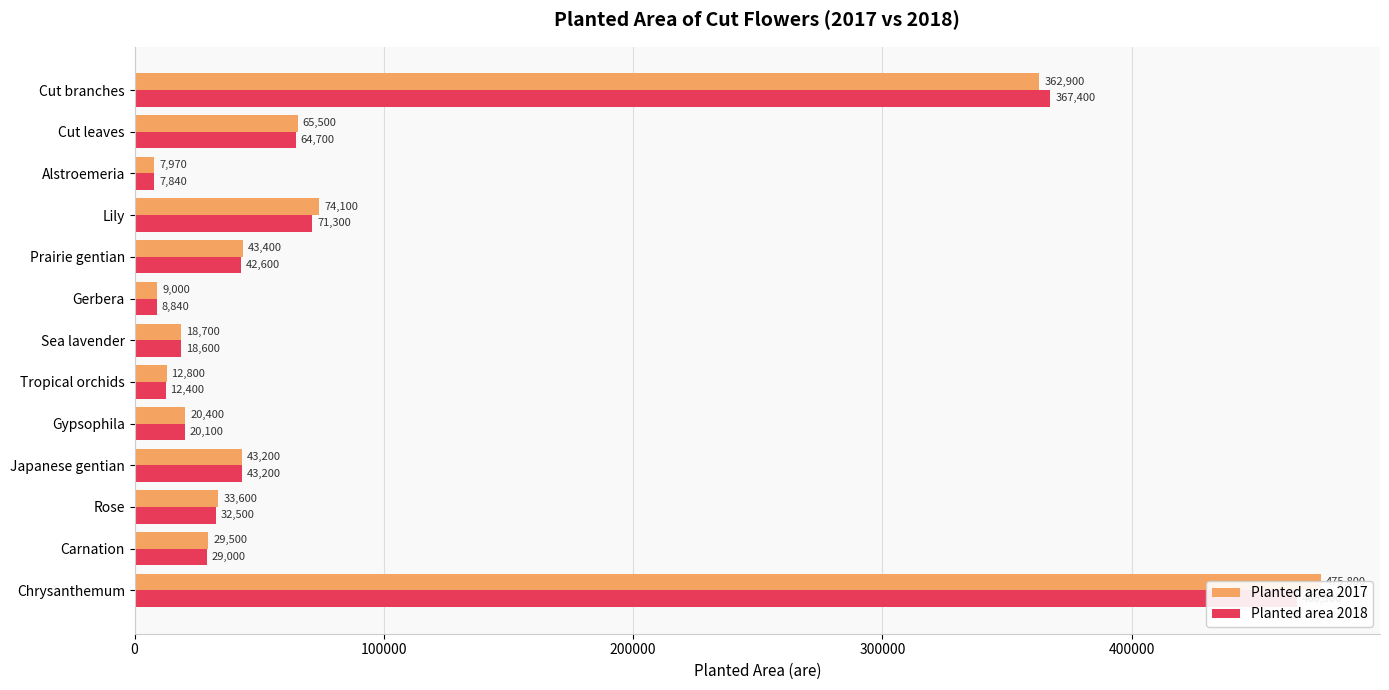

Which series has the widest spread of values?

Planted area 2017